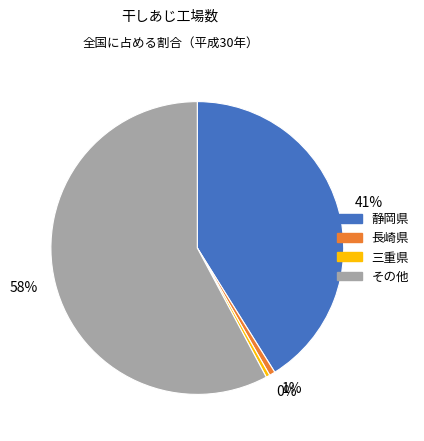

Which category has the biggest portion of the pie?

58%